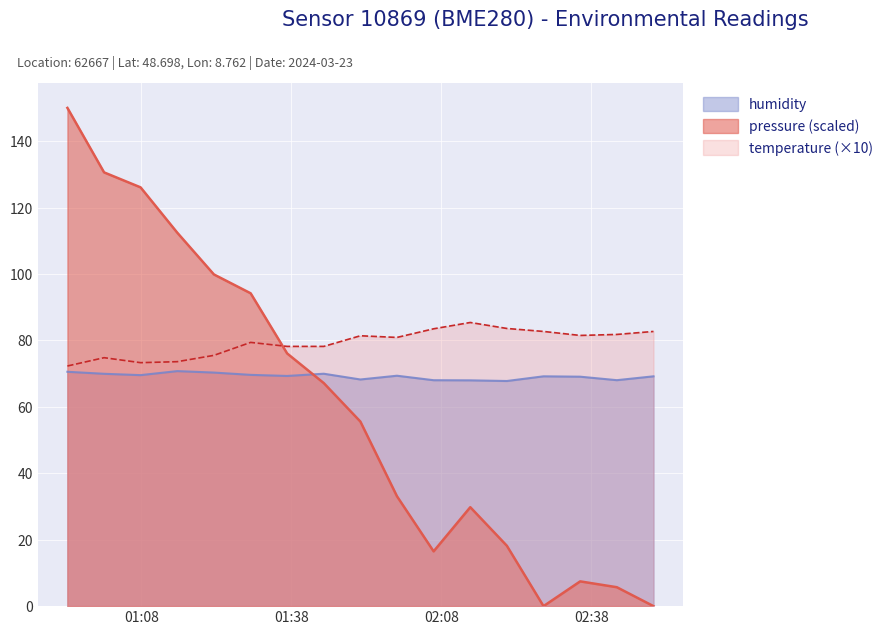

Which label corresponds to the smallest value in the chart?

2024-03-23T02:28:27